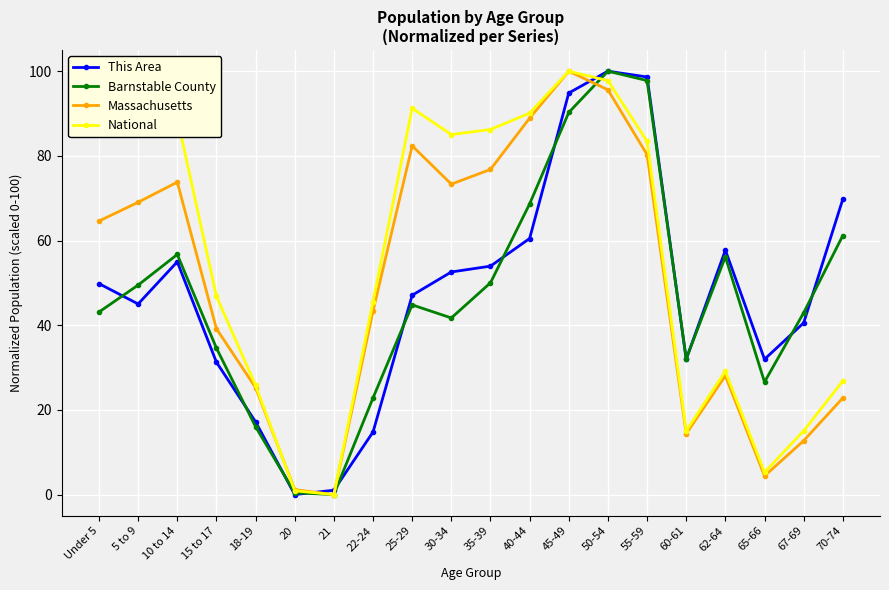

How many series are shown in this chart?

4